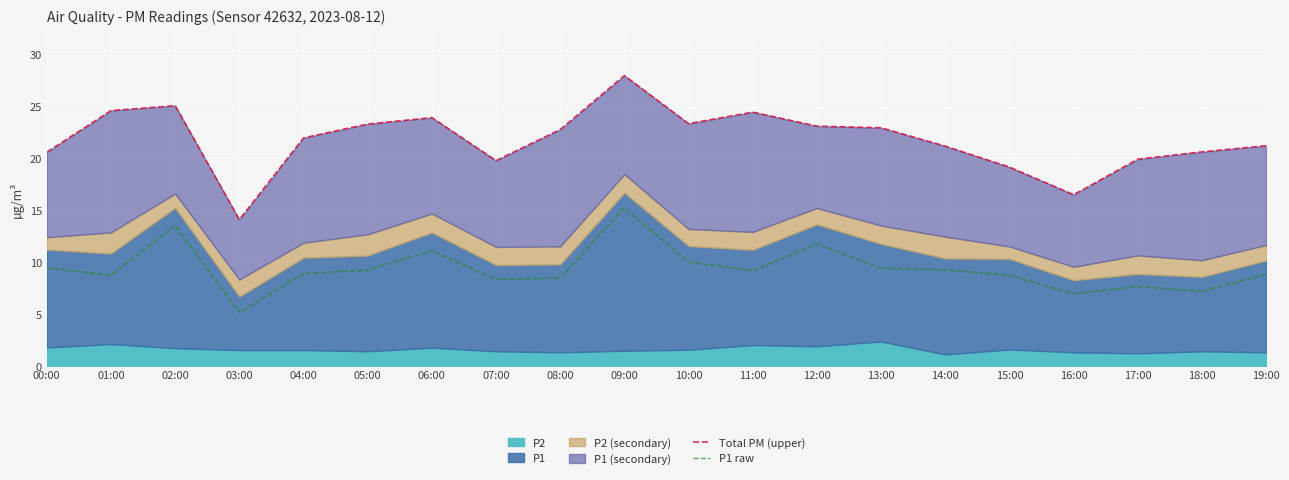

At which label does P1 raw reach its peak?

09:00